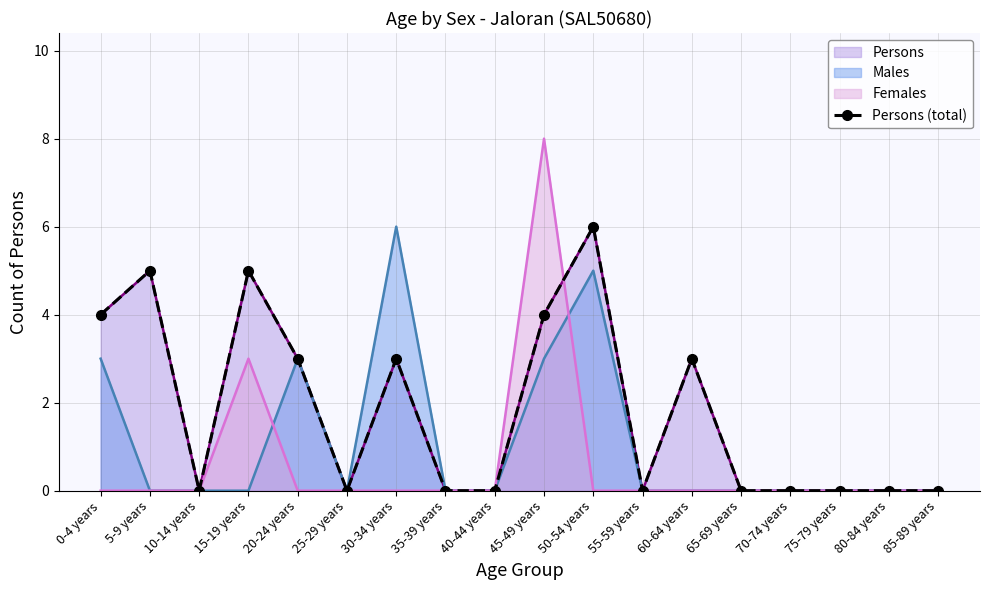

What is the label of the 16th point from the right?

10-14 years